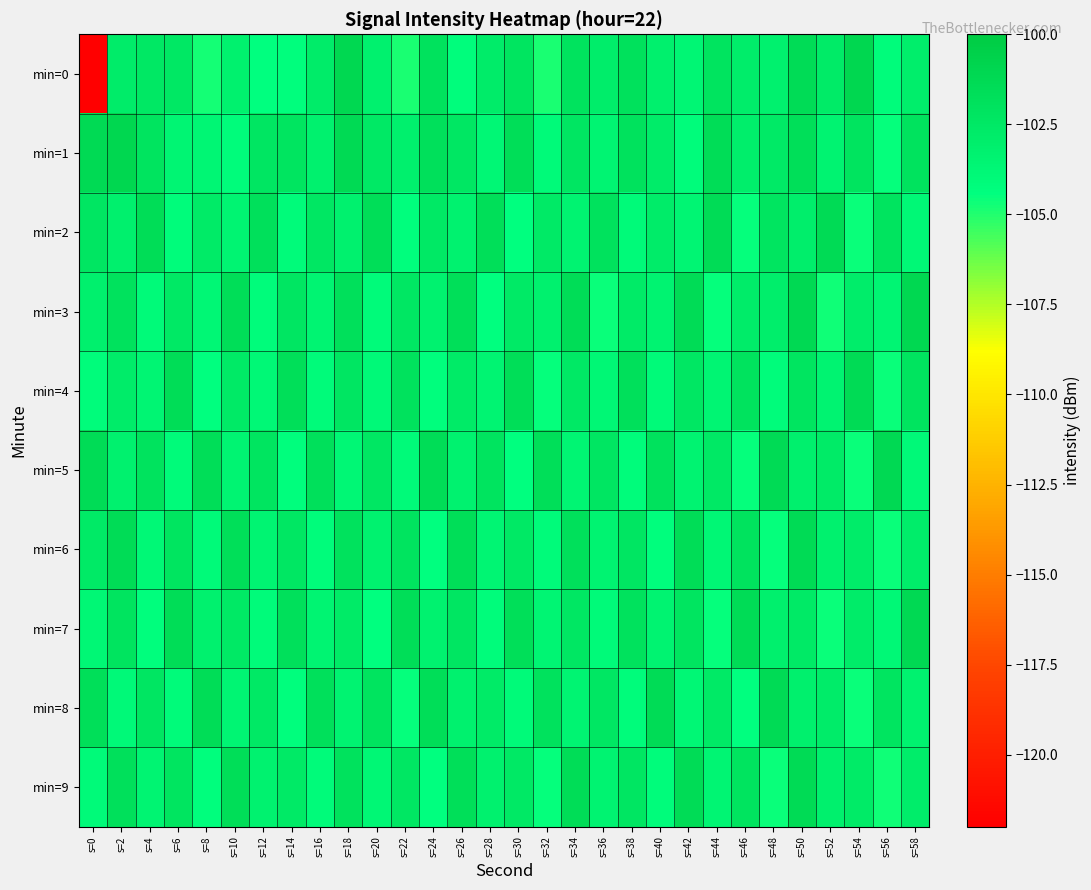

Reading right to left, transcribe all the data shown in this chart.

min=0: s=58=-102.9	s=56=-104.2	s=54=-101.0	s=52=-102.7	s=50=-101.4	s=48=-103.3	s=46=-102.9	s=44=-102.1	s=42=-103.6	s=40=-103.1	s=38=-101.8	s=36=-102.9	s=34=-102.0	s=32=-104.9	s=30=-102.2	s=28=-102.8	s=26=-104.2	s=24=-101.9	s=22=-104.8	s=20=-103.2	s=18=-101.1	s=16=-102.8	s=14=-104.3	s=12=-104.4	s=10=-103.2	s=8=-104.8	s=6=-102.5	s=4=-102.4	s=2=-102.8	s=0=-122.0
min=1: s=58=-102.0	s=56=-104.5	s=54=-102.1	s=52=-103.4	s=50=-101.7	s=48=-102.6	s=46=-103.0	s=44=-101.5	s=42=-104.2	s=40=-102.8	s=38=-101.9	s=36=-103.5	s=34=-102.3	s=32=-104.0	s=30=-101.6	s=28=-103.7	s=26=-102.4	s=24=-101.8	s=22=-103.1	s=20=-102.5	s=18=-101.2	s=16=-103.3	s=14=-102.2	s=12=-102.2	s=10=-104.2	s=8=-103.7	s=6=-103.6	s=4=-102.1	s=2=-101.0	s=0=-101.2
min=2: s=58=-103.8	s=56=-102.1	s=54=-104.6	s=52=-101.3	s=50=-103.0	s=48=-102.2	s=46=-104.5	s=44=-101.4	s=42=-103.6	s=40=-102.8	s=38=-104.0	s=36=-101.9	s=34=-103.4	s=32=-102.6	s=30=-104.4	s=28=-101.7	s=26=-103.3	s=24=-102.5	s=22=-104.3	s=20=-101.6	s=18=-103.2	s=16=-102.4	s=14=-104.1	s=12=-101.8	s=10=-103.5	s=8=-102.7	s=6=-104.2	s=4=-101.5	s=2=-103.1	s=0=-102.3
min=3: s=58=-101.1	s=56=-103.6	s=54=-102.9	s=52=-104.7	s=50=-101.2	s=48=-103.0	s=46=-102.8	s=44=-104.5	s=42=-101.4	s=40=-103.4	s=38=-102.7	s=36=-104.6	s=34=-101.5	s=32=-103.2	s=30=-102.6	s=28=-104.4	s=26=-101.7	s=24=-103.3	s=22=-102.4	s=20=-104.1	s=18=-101.8	s=16=-103.5	s=14=-102.3	s=12=-104.2	s=10=-101.6	s=8=-103.7	s=6=-102.5	s=4=-104.0	s=2=-101.9	s=0=-103.1
min=4: s=58=-102.1	s=56=-104.6	s=54=-101.3	s=52=-103.4	s=50=-102.2	s=48=-104.2	s=46=-102.0	s=44=-103.6	s=42=-102.4	s=40=-104.0	s=38=-101.8	s=36=-103.7	s=34=-102.5	s=32=-104.5	s=30=-101.6	s=28=-103.5	s=26=-102.7	s=24=-104.3	s=22=-101.9	s=20=-103.9	s=18=-102.3	s=16=-104.1	s=14=-101.7	s=12=-103.8	s=10=-102.6	s=8=-104.4	s=6=-101.5	s=4=-103.6	s=2=-102.8	s=0=-104.2
min=5: s=58=-103.9	s=56=-101.2	s=54=-104.6	s=52=-102.7	s=50=-103.1	s=48=-101.3	s=46=-104.5	s=44=-102.5	s=42=-103.4	s=40=-101.9	s=38=-104.2	s=36=-102.3	s=34=-103.6	s=32=-101.7	s=30=-104.4	s=28=-102.1	s=26=-103.3	s=24=-101.5	s=22=-104.0	s=20=-102.4	s=18=-103.7	s=16=-101.8	s=14=-104.3	s=12=-102.2	s=10=-103.5	s=8=-101.6	s=6=-104.1	s=4=-102.0	s=2=-103.2	s=0=-101.4
min=6: s=58=-102.9	s=56=-104.6	s=54=-102.8	s=52=-103.2	s=50=-101.3	s=48=-104.5	s=46=-102.0	s=44=-103.7	s=42=-101.5	s=40=-104.3	s=38=-102.3	s=36=-103.4	s=34=-101.8	s=32=-104.1	s=30=-102.5	s=28=-103.6	s=26=-101.6	s=24=-104.4	s=22=-102.1	s=20=-103.3	s=18=-101.9	s=16=-104.2	s=14=-102.4	s=12=-103.5	s=10=-101.7	s=8=-104.0	s=6=-102.2	s=4=-103.8	s=2=-101.4	s=0=-102.6
min=7: s=58=-101.2	s=56=-103.8	s=54=-102.8	s=52=-104.6	s=50=-102.6	s=48=-103.1	s=46=-101.4	s=44=-104.5	s=42=-102.2	s=40=-103.4	s=38=-101.9	s=36=-104.0	s=34=-102.4	s=32=-103.6	s=30=-101.7	s=28=-104.2	s=26=-102.3	s=24=-103.3	s=22=-101.6	s=20=-104.4	s=18=-102.7	s=16=-103.5	s=14=-101.8	s=12=-104.1	s=10=-102.5	s=8=-103.2	s=6=-101.5	s=4=-104.3	s=2=-102.1	s=0=-103.7
min=8: s=58=-103.3	s=56=-102.2	s=54=-104.6	s=52=-102.8	s=50=-103.1	s=48=-101.3	s=46=-104.4	s=44=-102.6	s=42=-103.7	s=40=-101.4	s=38=-104.2	s=36=-102.4	s=34=-103.5	s=32=-101.9	s=30=-104.0	s=28=-102.7	s=26=-103.2	s=24=-101.6	s=22=-104.5	s=20=-102.1	s=18=-103.4	s=16=-101.8	s=14=-104.3	s=12=-102.5	s=10=-103.6	s=8=-101.5	s=6=-104.1	s=4=-102.3	s=2=-103.9	s=0=-101.7
min=9: s=58=-102.9	s=56=-104.7	s=54=-102.7	s=52=-103.1	s=50=-101.3	s=48=-104.6	s=46=-102.1	s=44=-103.6	s=42=-101.4	s=40=-104.2	s=38=-102.3	s=36=-103.4	s=34=-101.5	s=32=-104.5	s=30=-102.5	s=28=-103.2	s=26=-101.7	s=24=-104.4	s=22=-102.4	s=20=-103.7	s=18=-101.9	s=16=-104.1	s=14=-102.6	s=12=-103.3	s=10=-101.6	s=8=-104.3	s=6=-102.2	s=4=-103.5	s=2=-101.8	s=0=-104.0